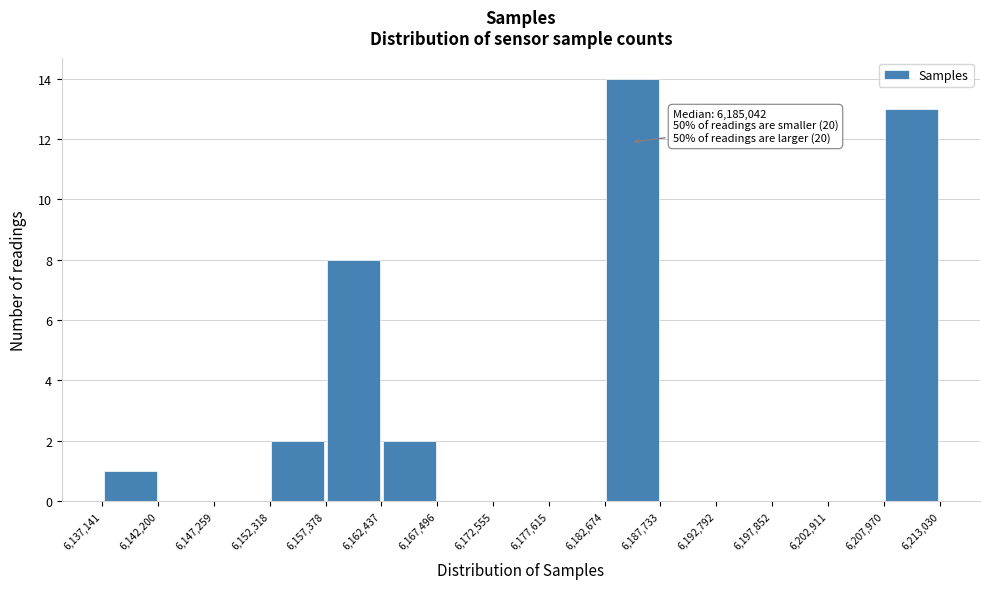

Over which range of the x-axis is the bar tallest?

6,182,674 to 6,187,733